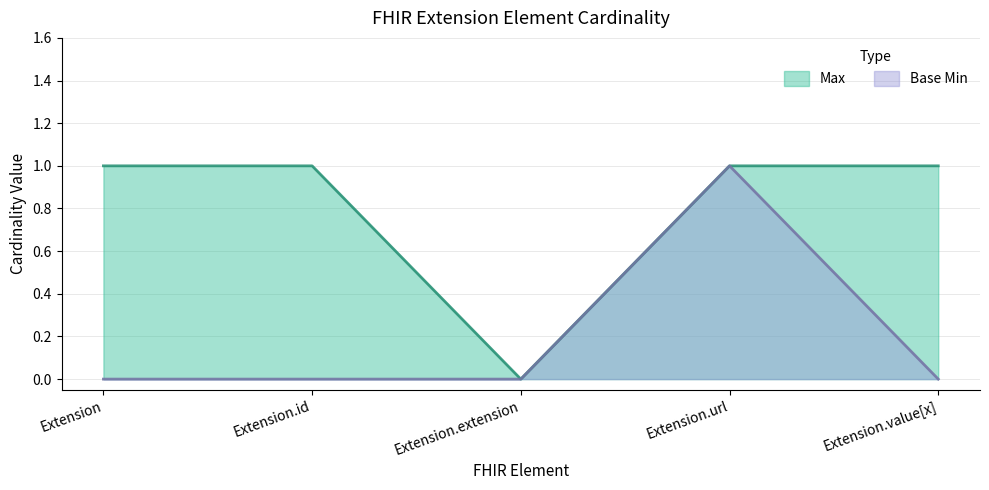

Rank the categories by Max value from lowest to highest.

Extension.extension, Extension, Extension.id, Extension.url, Extension.value[x]